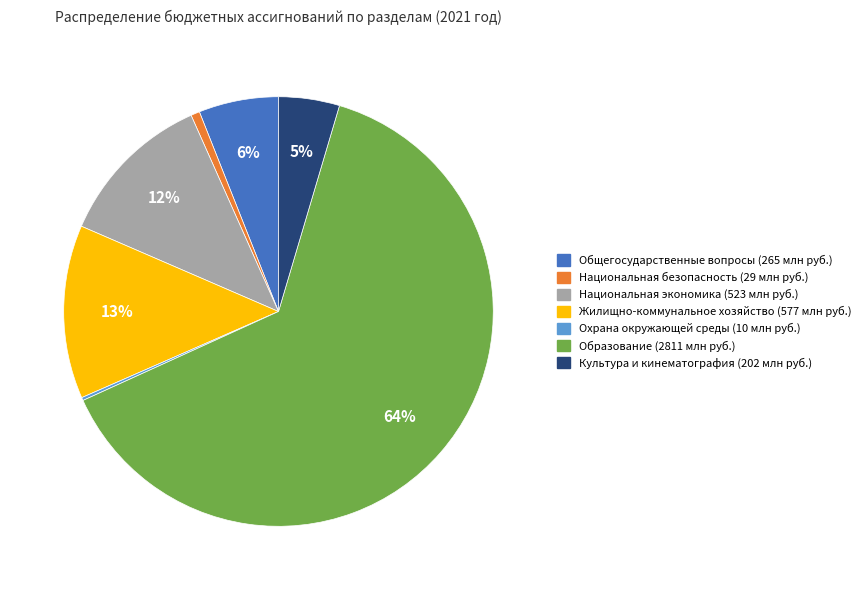

To the nearest percent, what is the difference between the largest and smallest slice percentages?

63%